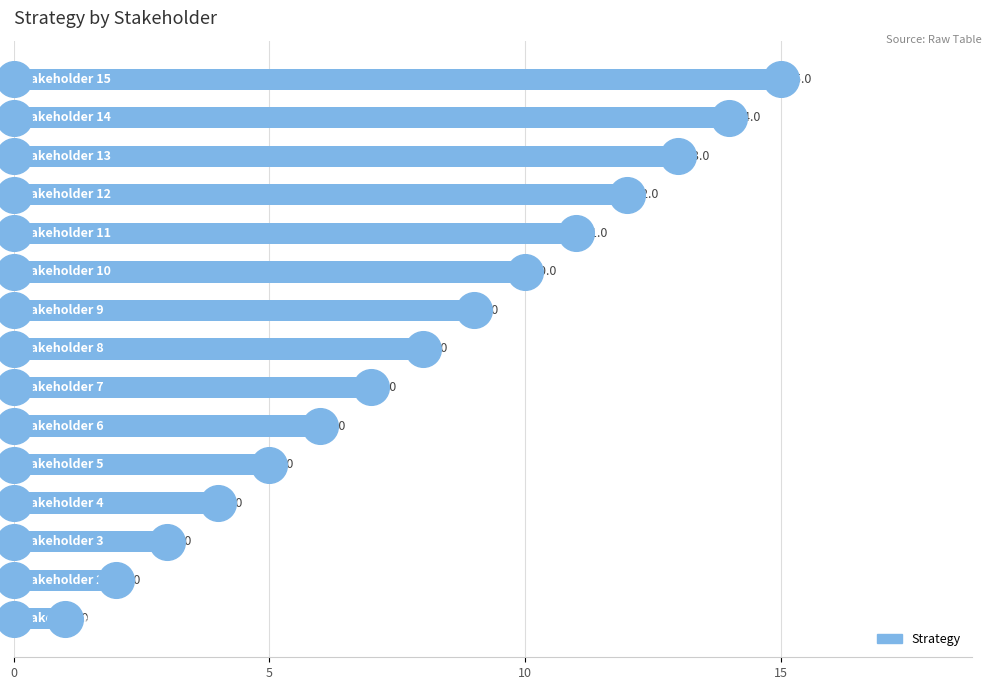

What is the change in value from 6 to 13?

+7